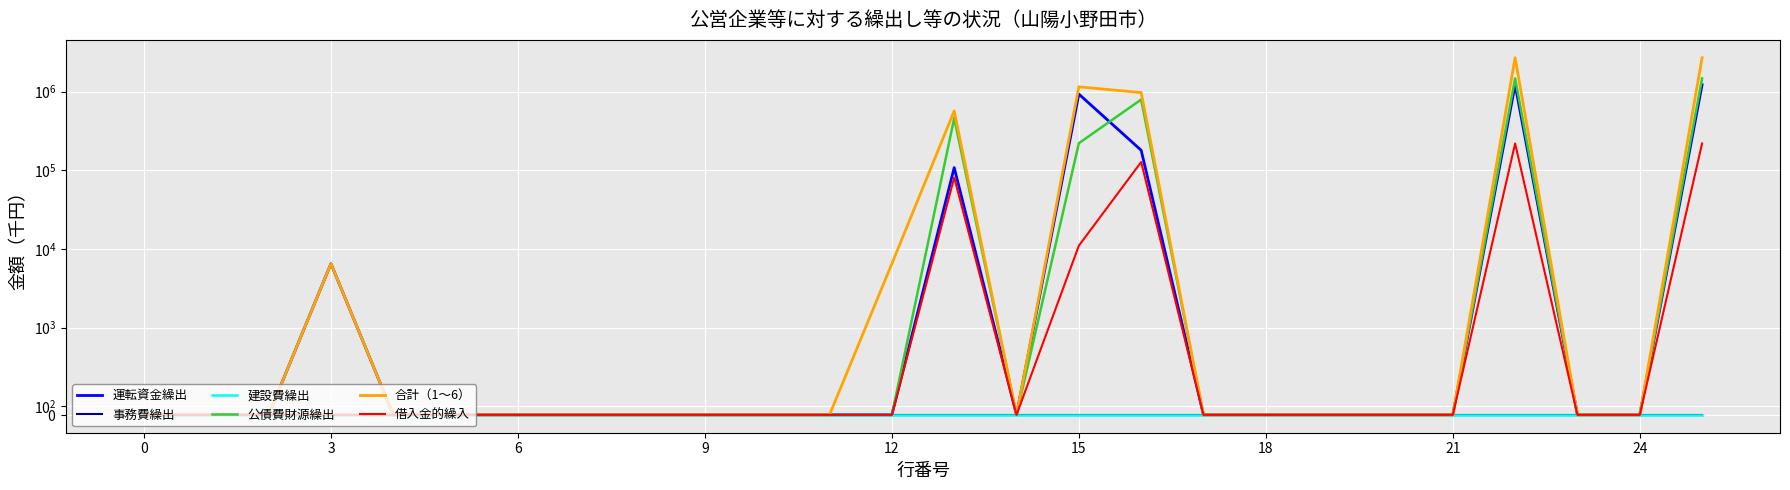

What is the total value across all series at 15?

6